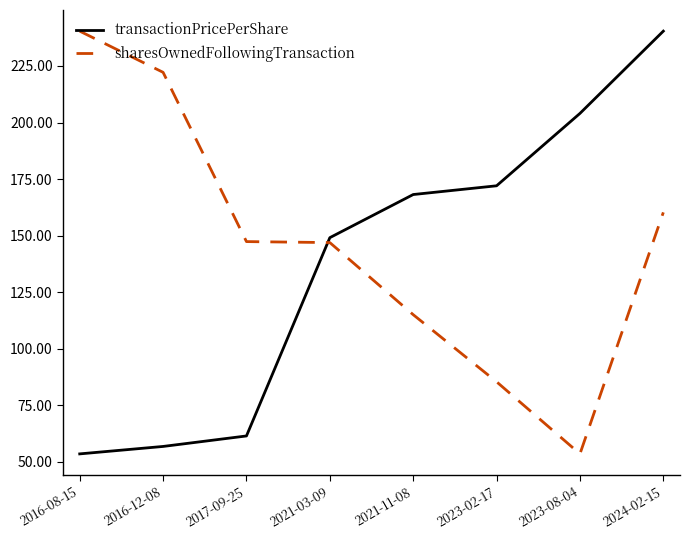

How many intersections are there between transactionPricePerShare and sharesOwnedFollowingTransaction?

1